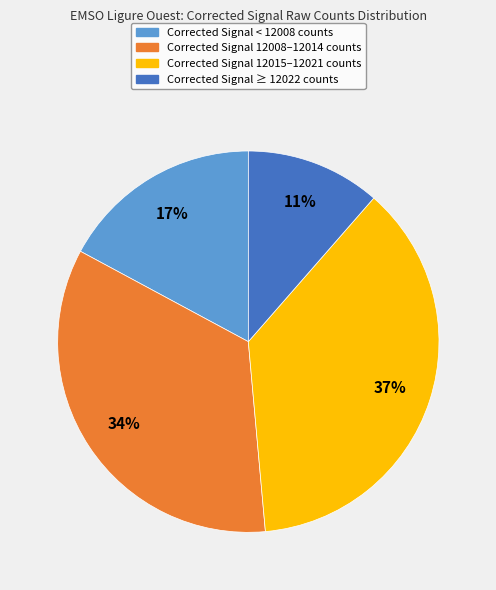

Is there a majority slice in this chart?

No